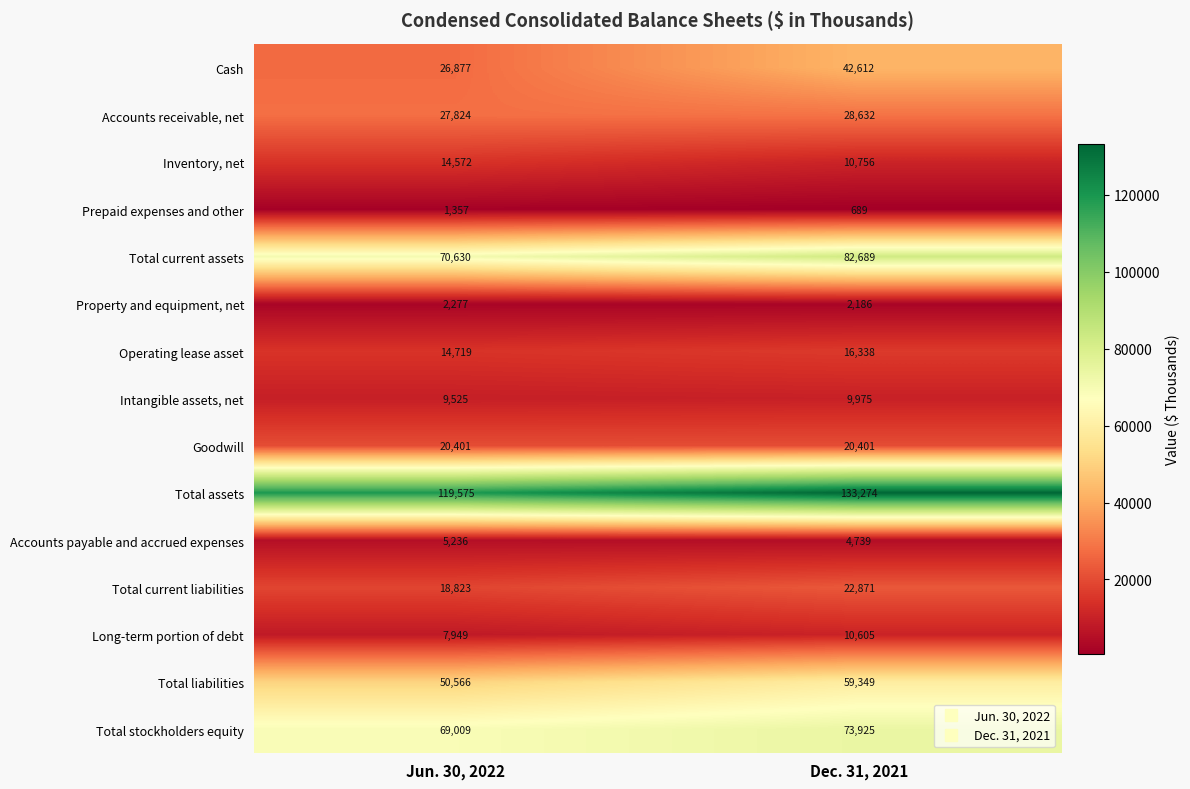

True or false: Property and equipment, net has a value of 2277 at Jun. 30, 2022.

True